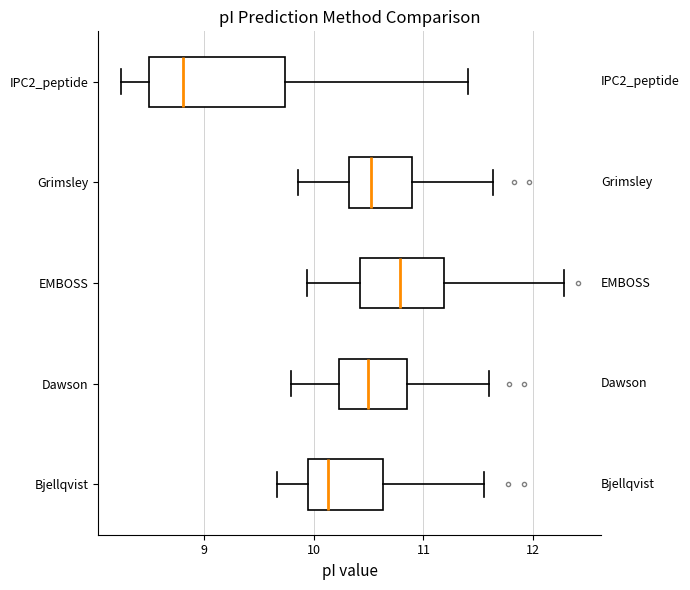

Reading bottom to top, read every box against the x-axis: the position of its median line, the range the box covers, and the ends of its whiskers. The values are not printed on the chart, so give them approximately, as read against the axis.

Bjellqvist: median 10.1, box 9.9 to 10.6, whiskers 9.7 to 11.6
Dawson: median 10.5, box 10.2 to 10.9, whiskers 9.8 to 11.6
EMBOSS: median 10.8, box 10.4 to 11.2, whiskers 9.9 to 12.3
Grimsley: median 10.5, box 10.3 to 10.9, whiskers 9.9 to 11.6
IPC2_peptide: median 8.8, box 8.5 to 9.7, whiskers 8.2 to 11.4